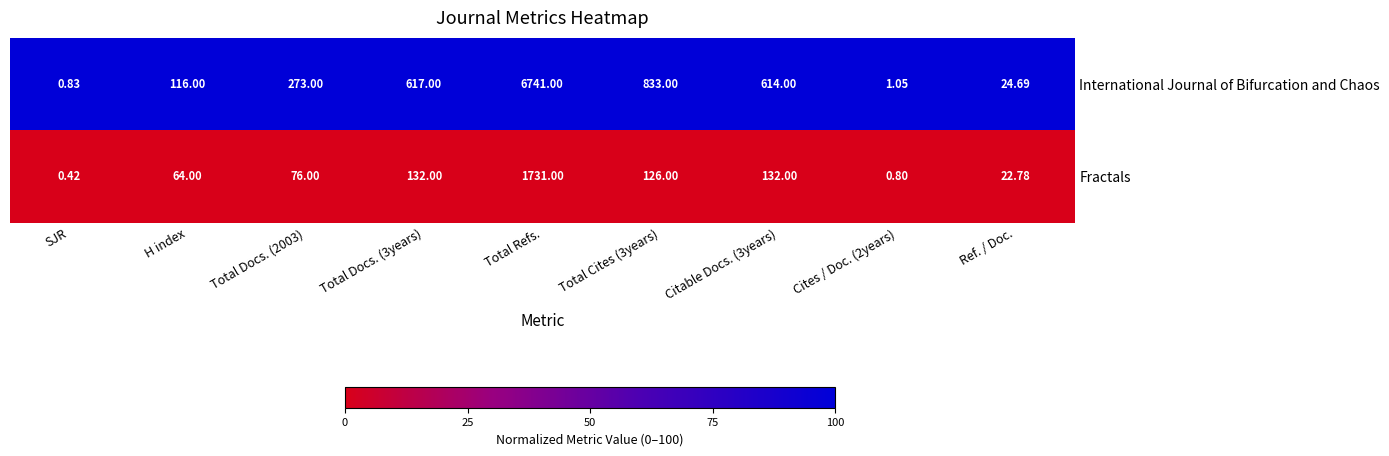

At which category is the sum across all series the highest?

Total Refs.